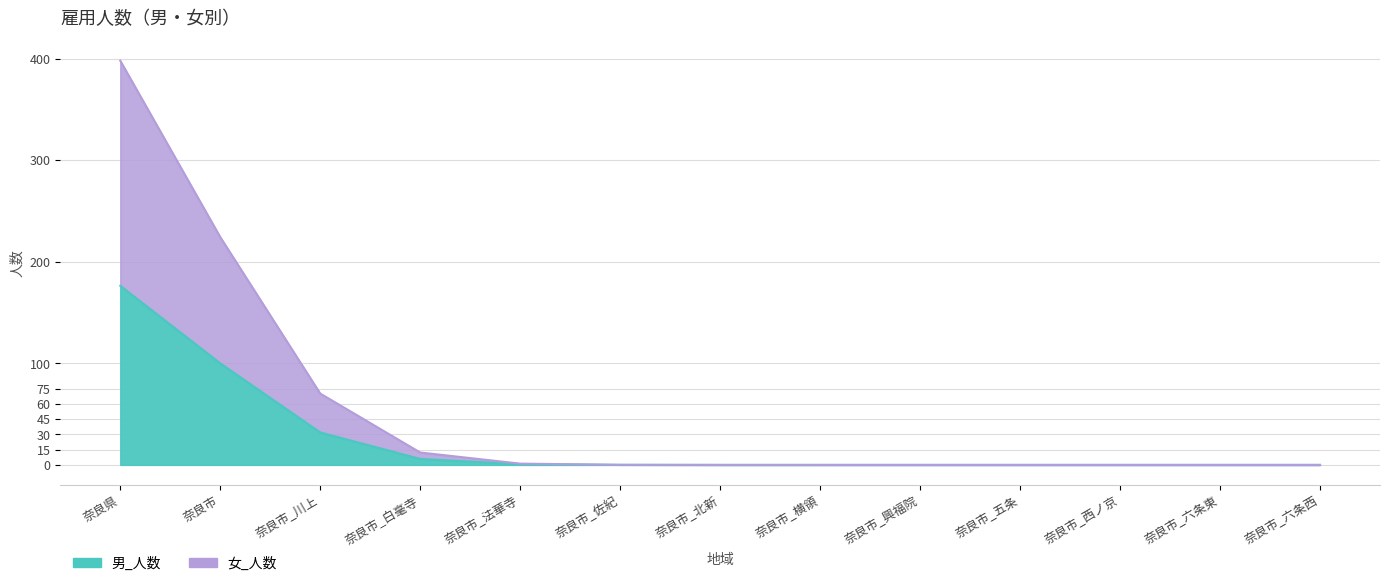

What are all the series names shown in the legend?

男_人数, 女_人数